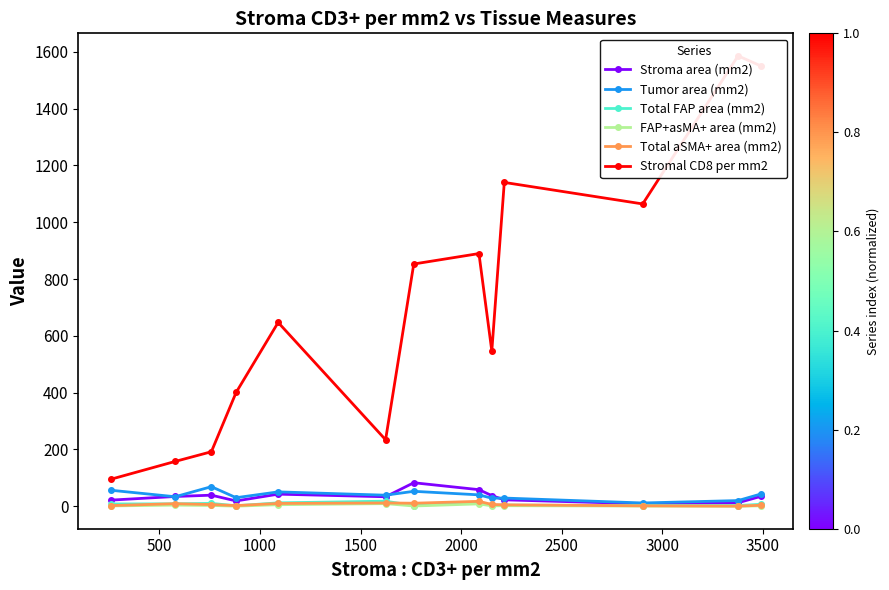

What is the highest value of the Tumor area (mm2) series?

68.9